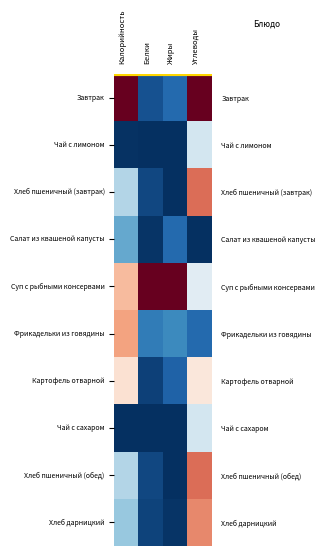

At how many categories does at least one series exceed 0?

4